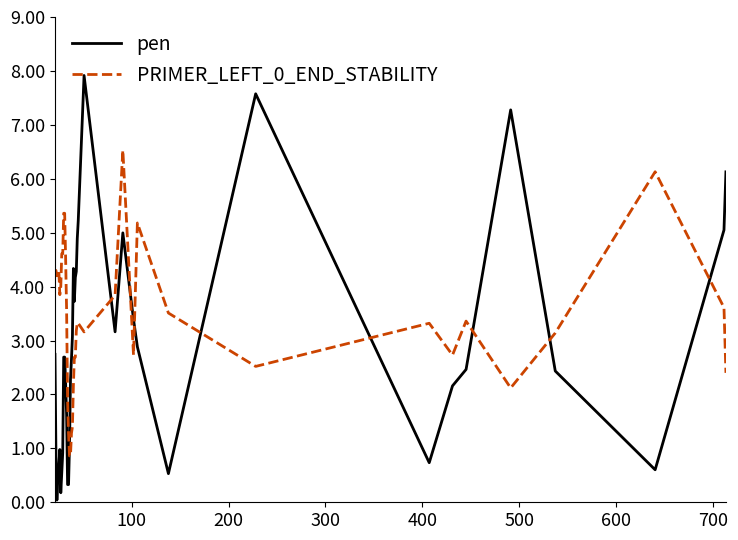

After their last crossing, which series has the higher values: pen or PRIMER_LEFT_0_END_STABILITY?

pen